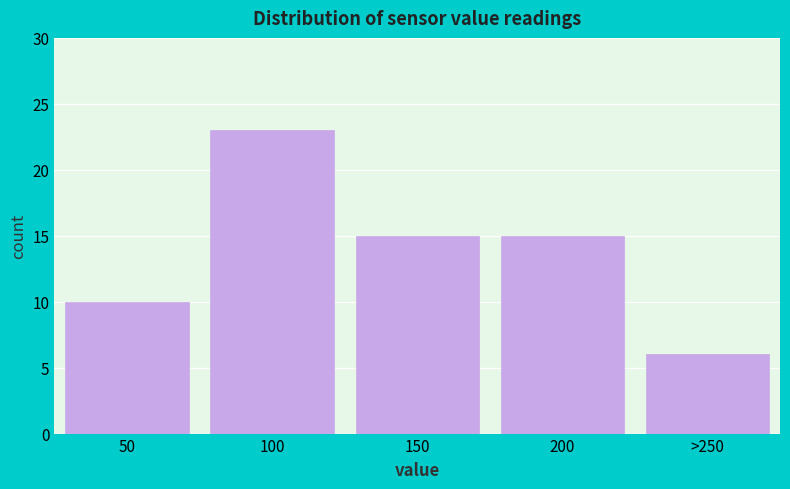

Reading right to left, transcribe all the data shown in this chart.

>250=6	200=15	150=15	100=23	50=10